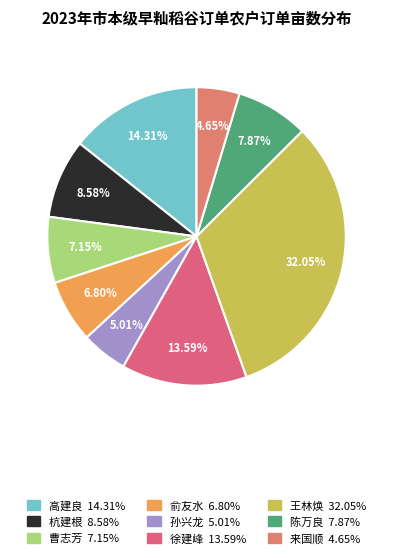

Which has a higher value, 孙兴龙 or 徐建峰?

徐建峰